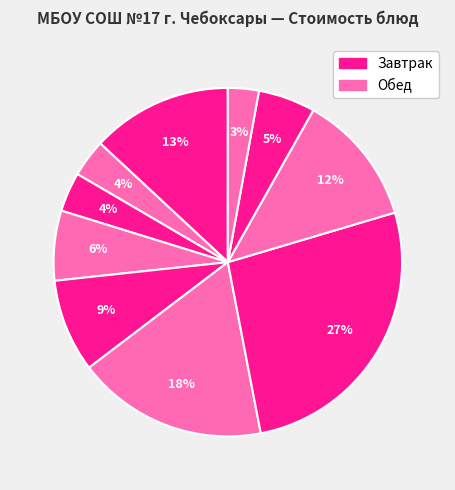

How many segments does this pie chart have?

10